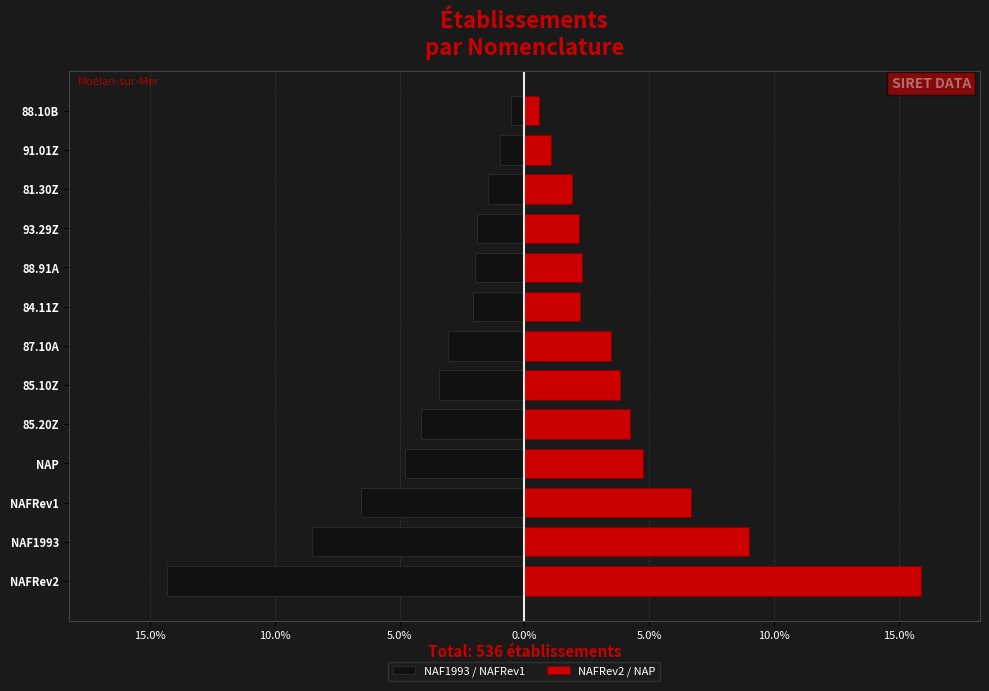

How many data points does each series have?

13